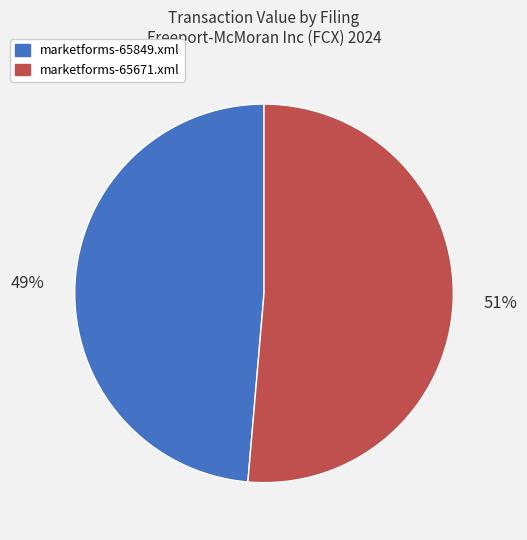

Which category has the biggest portion of the pie?

marketforms-65671.xml